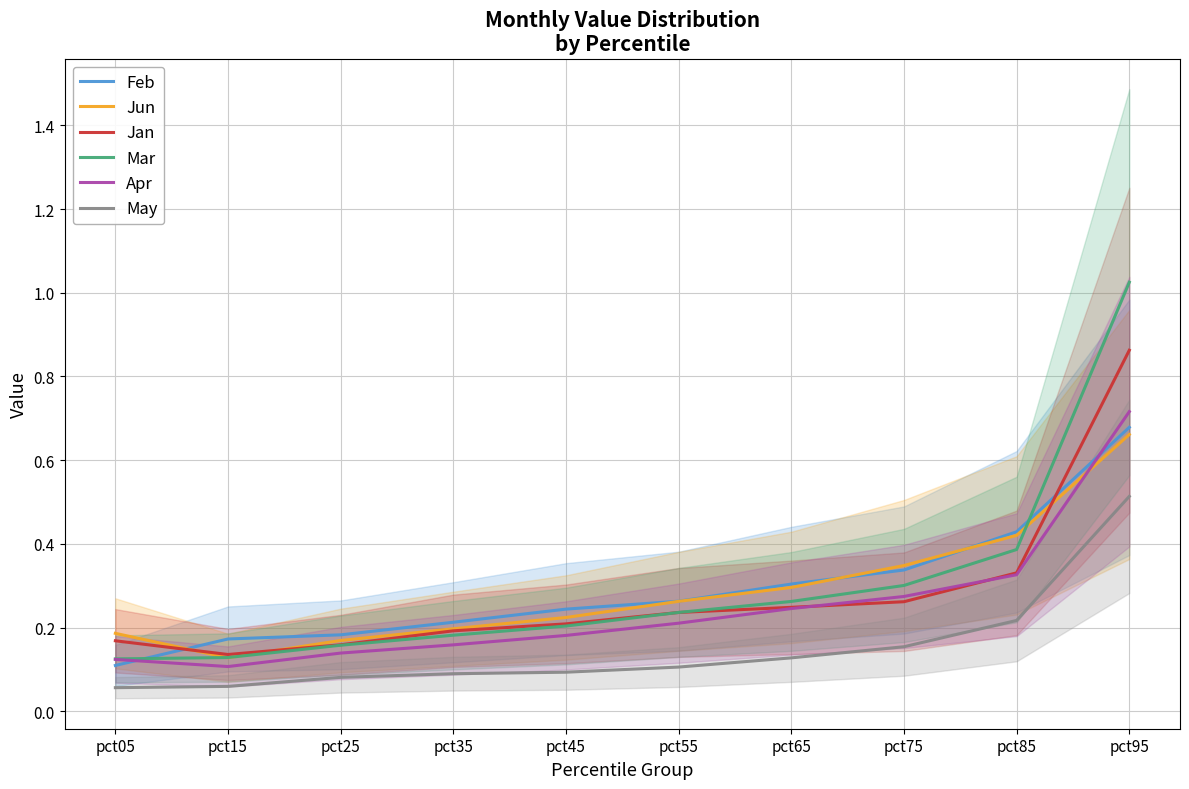

At which label is Jan closest to 0?

pct15